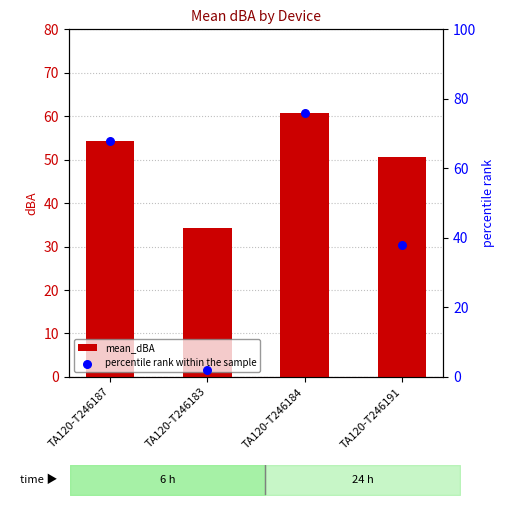

At how many categories does at least one series exceed 43?

3